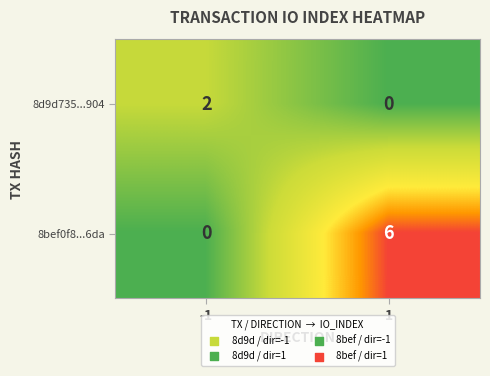

At 1, list the series in order from smallest to largest.

8d9d735...904, 8bef0f8...6da